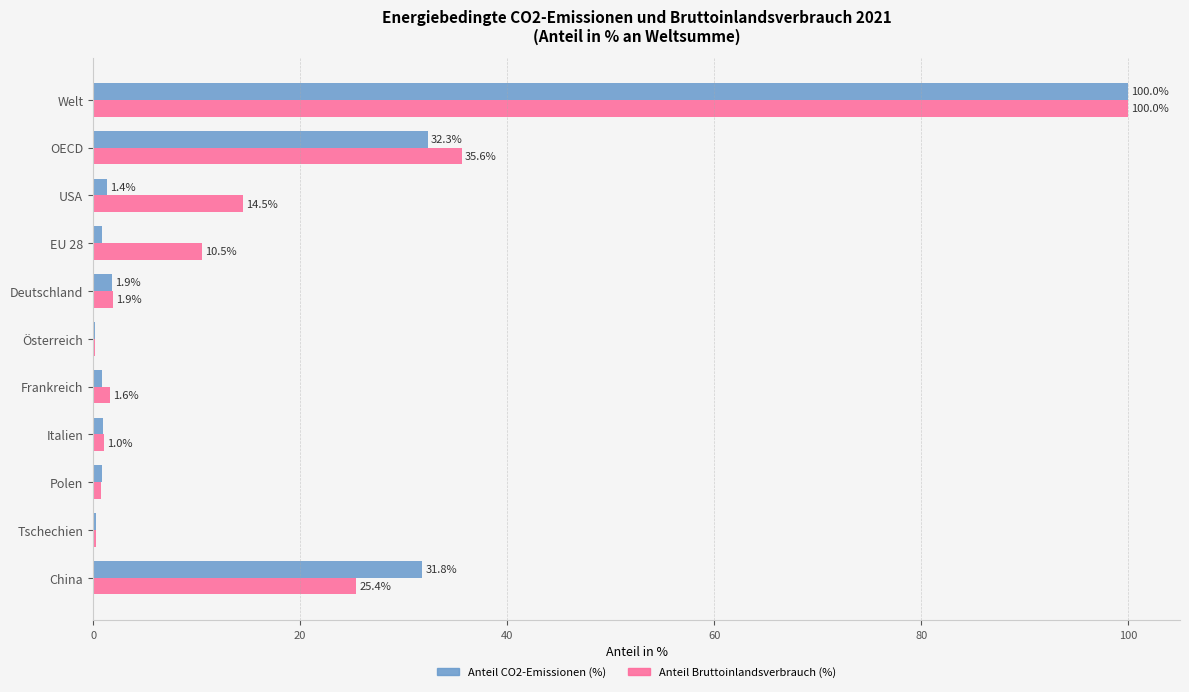

The Anteil CO2-Emissionen (%) series shows 31.8 at China. True or false?

True